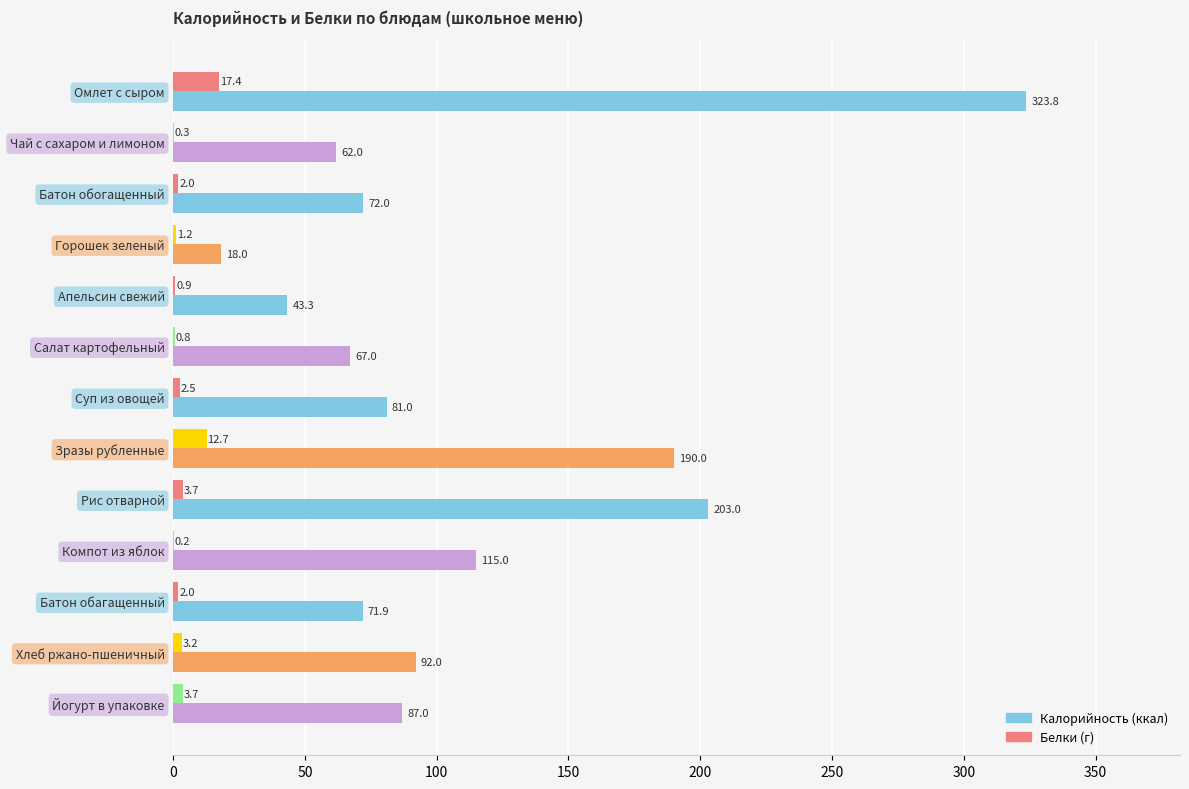

What is the total value across all series at Батон обагащенный?

73.9